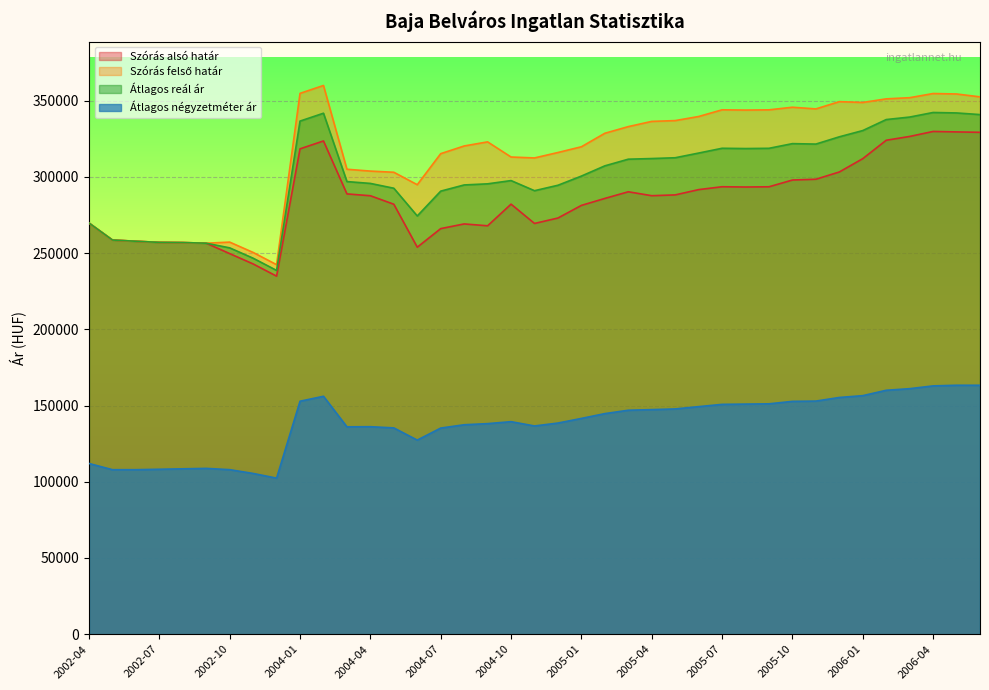

At which label does Átlagos reál ár first exceed 300526?

2004-01